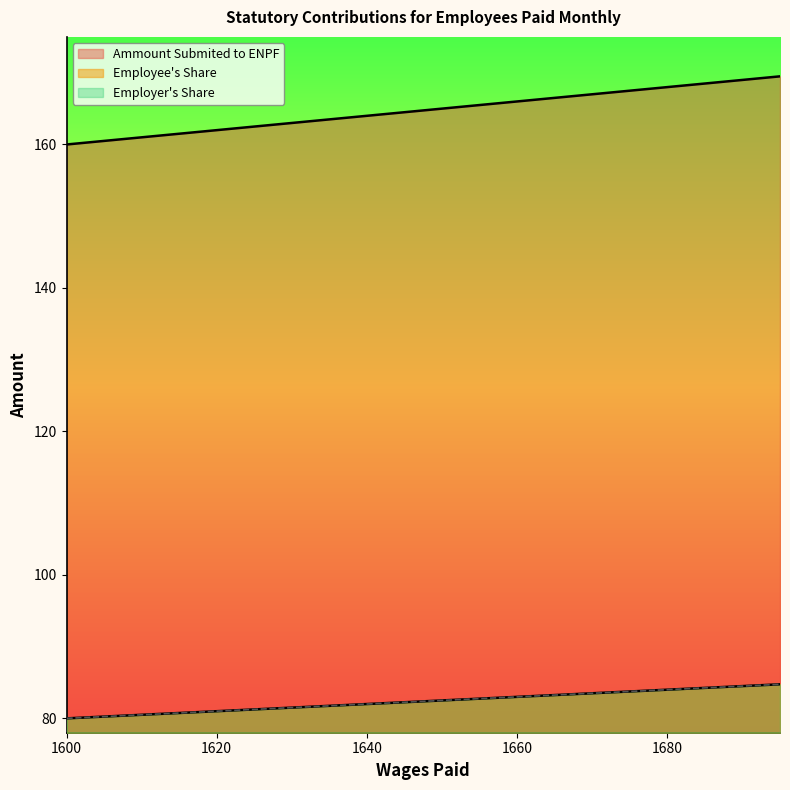

Which series has the widest spread of values?

Ammount Submited to ENPF